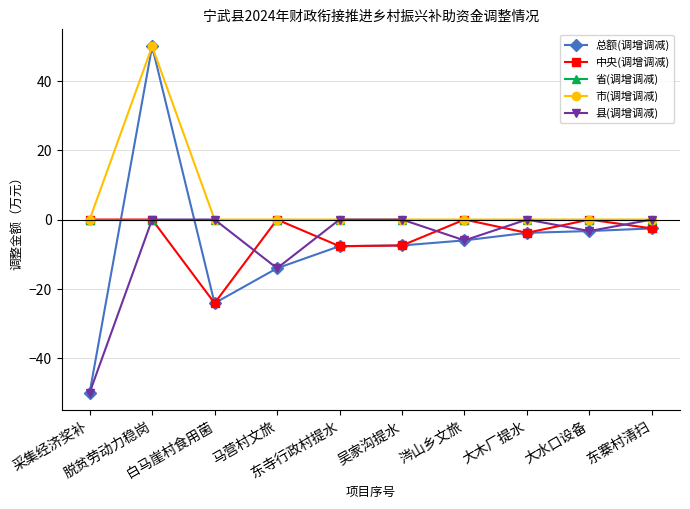

Is this an area chart (filled region under the line)?

No